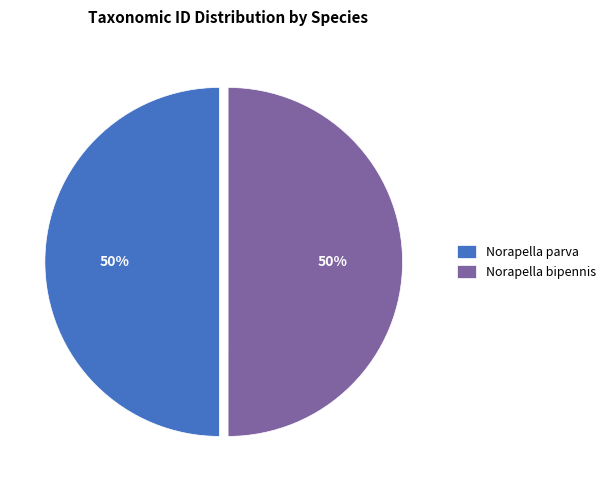

Is it true that Norapella parva is 56% of the pie?

False